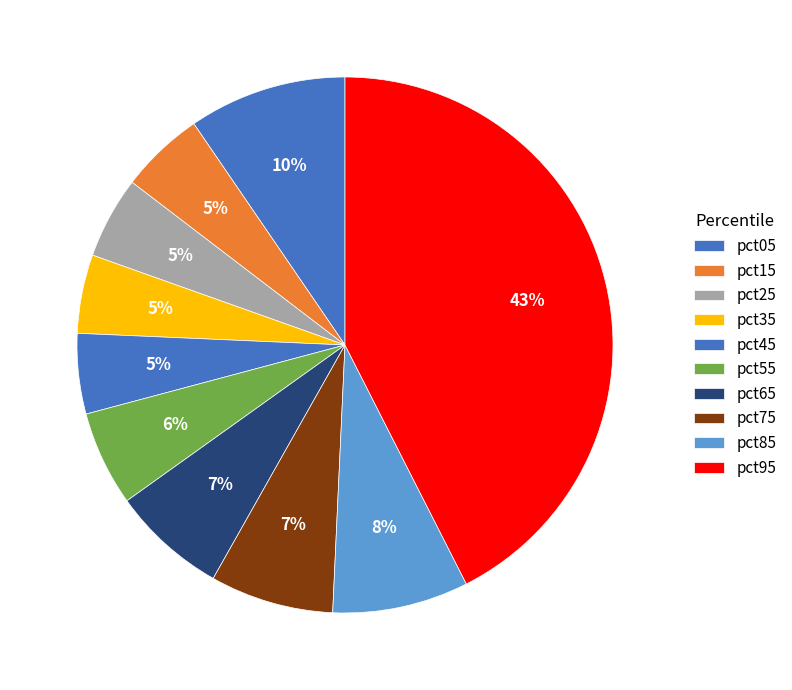

Between pct65 and pct05, which is larger?

pct05